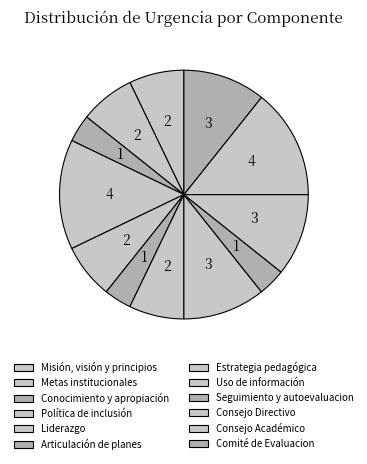

How many slices are in this pie chart?

12